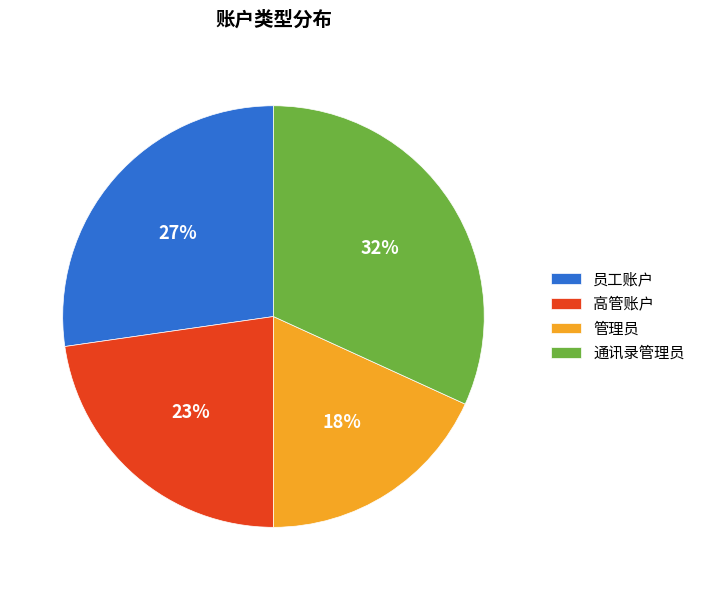

Is it true that 员工账户 is 27% of the pie?

True